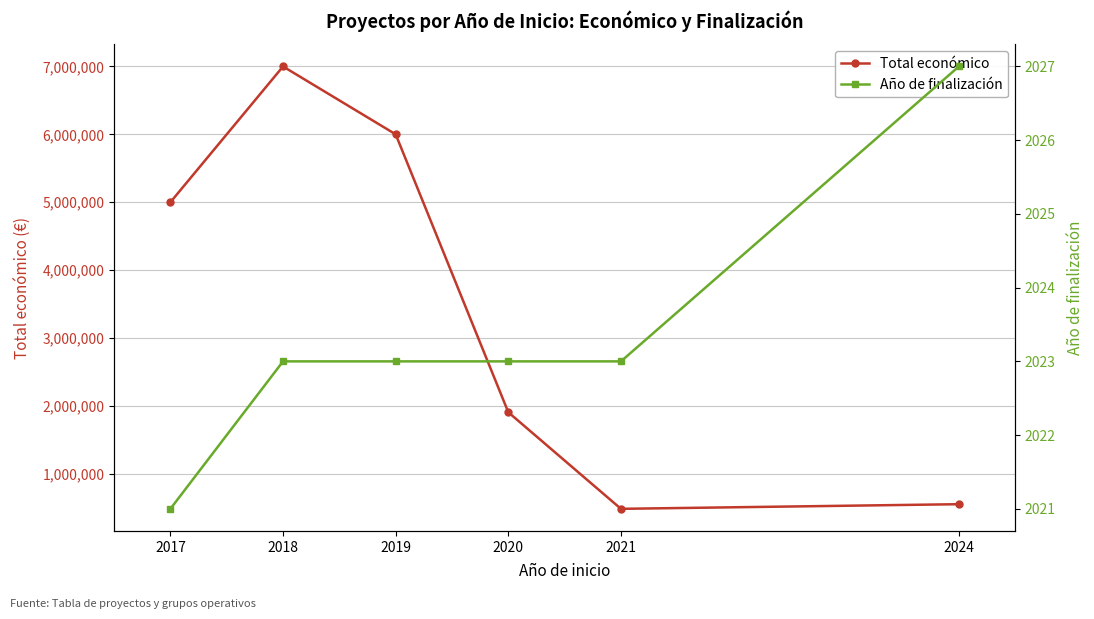

How many distinct data groups are displayed?

2